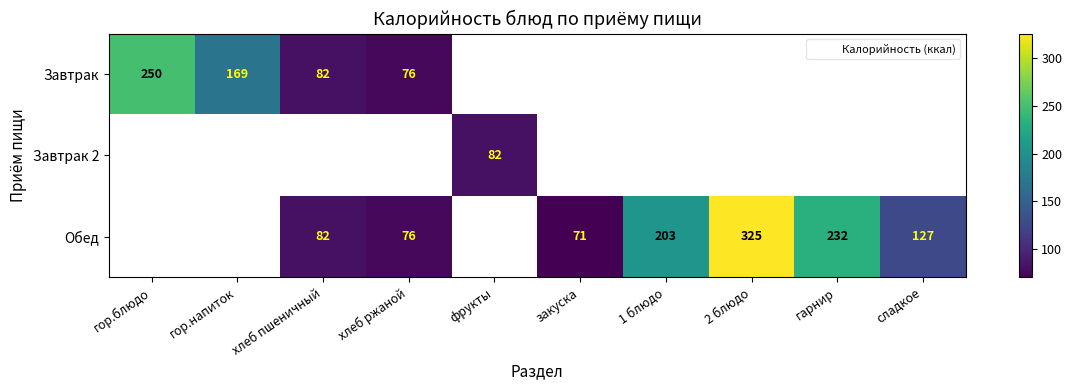

Which has a higher value, хлеб пшеничный or гор.напиток?

гор.напиток